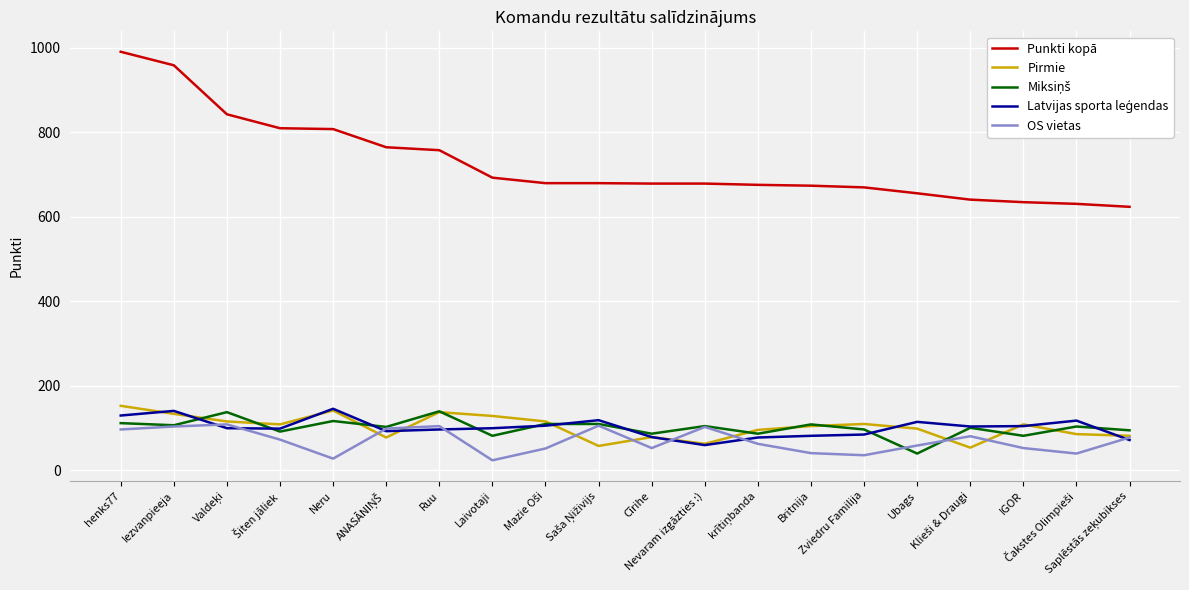

Which series has the largest range (max minus min)?

Punkti kopā